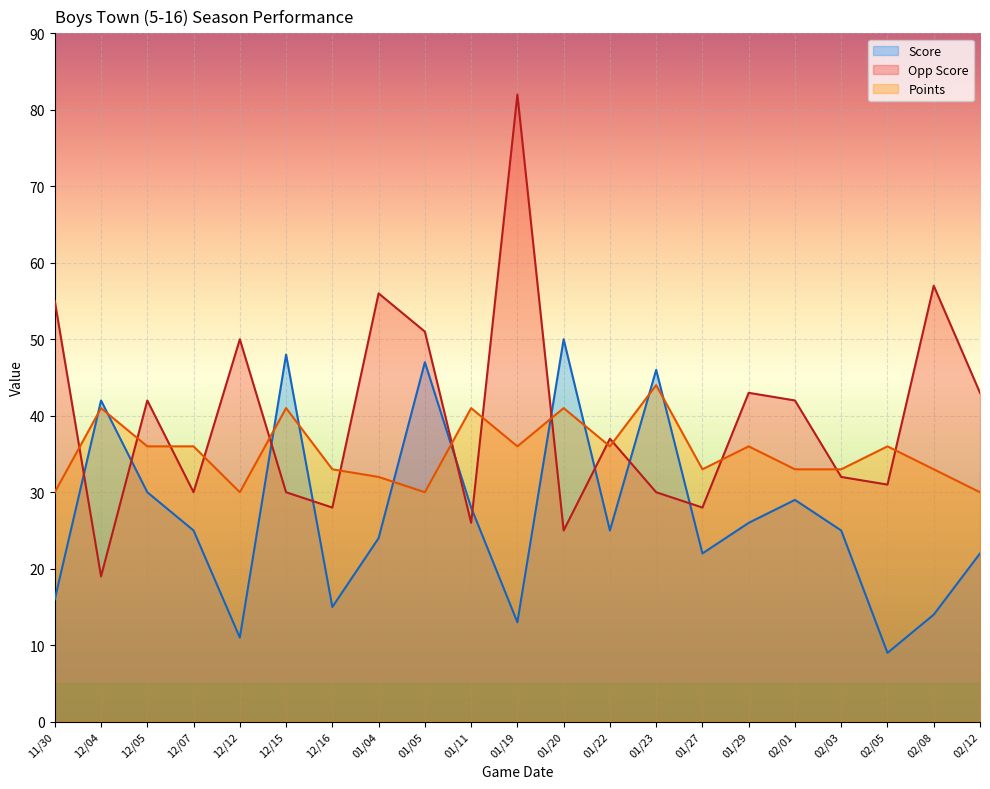

Where does the Points series first go above 36?

12/04